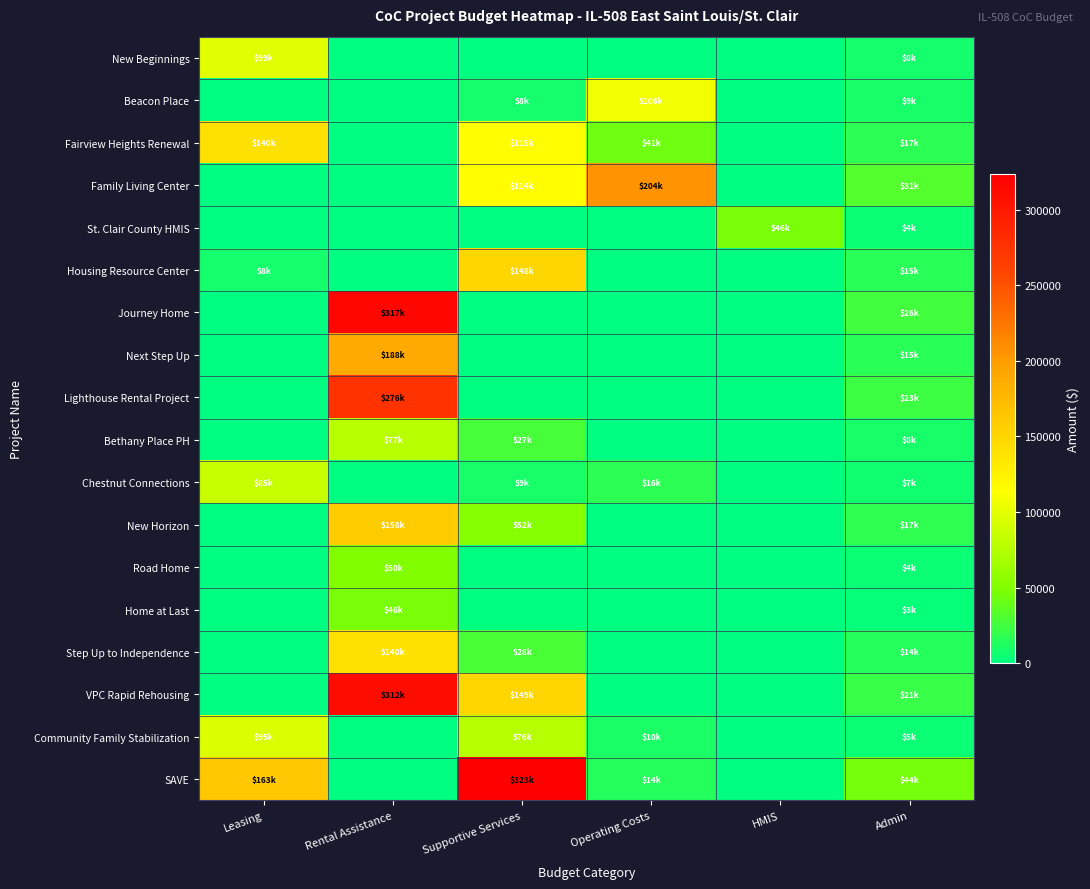

What is the total value across all series at Supportive Services?

1053515